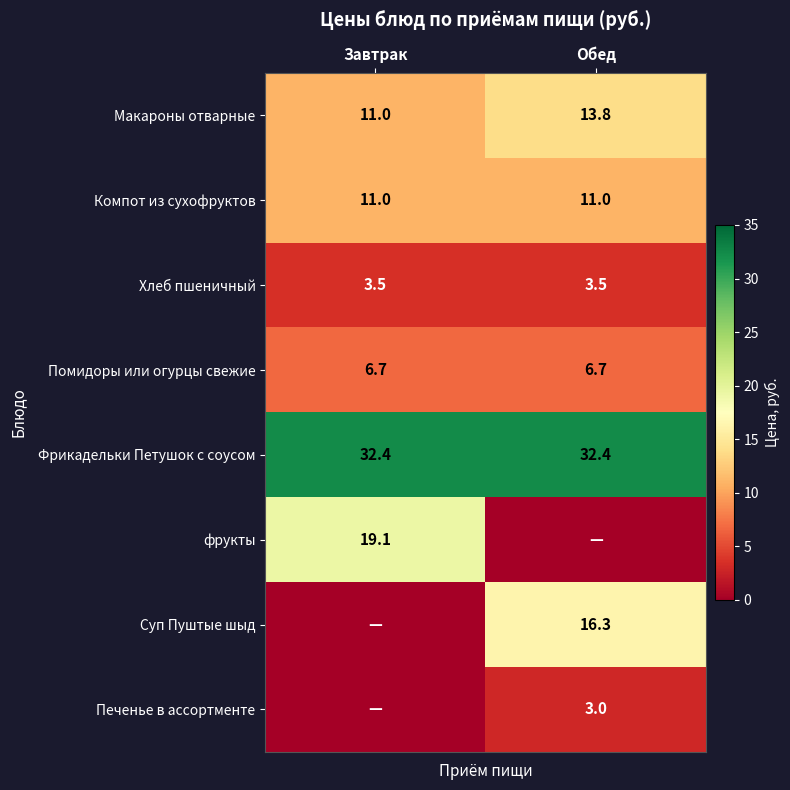

Is it true that Помидоры или огурцы свежие equals 11.8 at Завтрак?

False